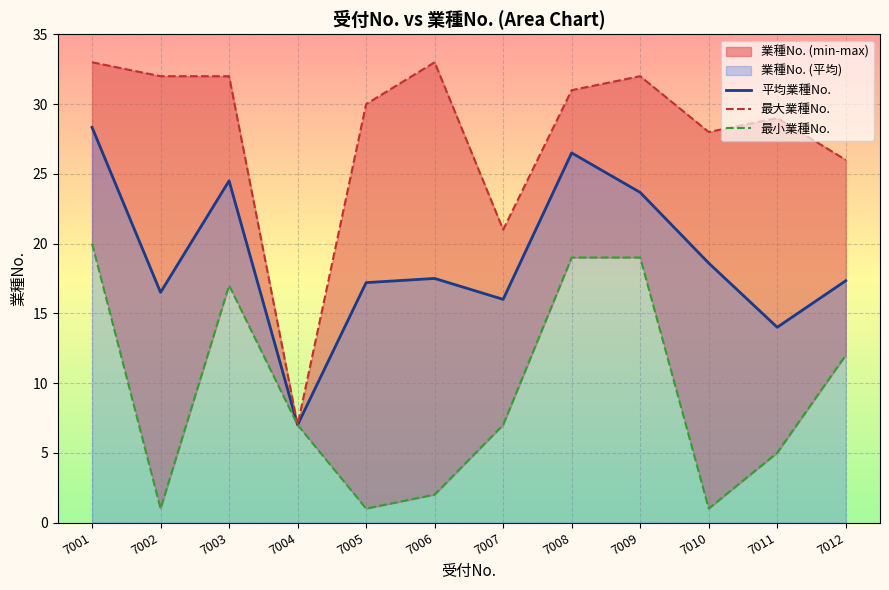

True or false: 最大業種No. and 平均業種No. cross at least once.

False